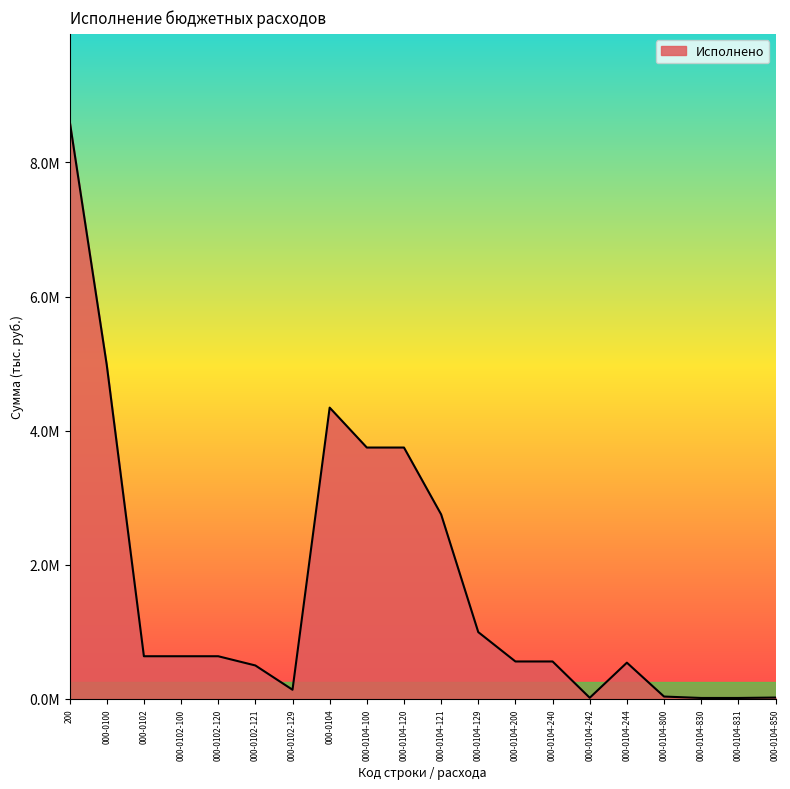

Rank the categories by value from lowest to highest.

000-0104-830, 000-0104-831, 000-0104-242, 000-0104-850, 000-0104-800, 000-0102-129, 000-0102-121, 000-0104-244, 000-0104-200, 000-0104-240, 000-0102, 000-0102-100, 000-0102-120, 000-0104-129, 000-0104-121, 000-0104-100, 000-0104-120, 000-0104, 000-0100, 200